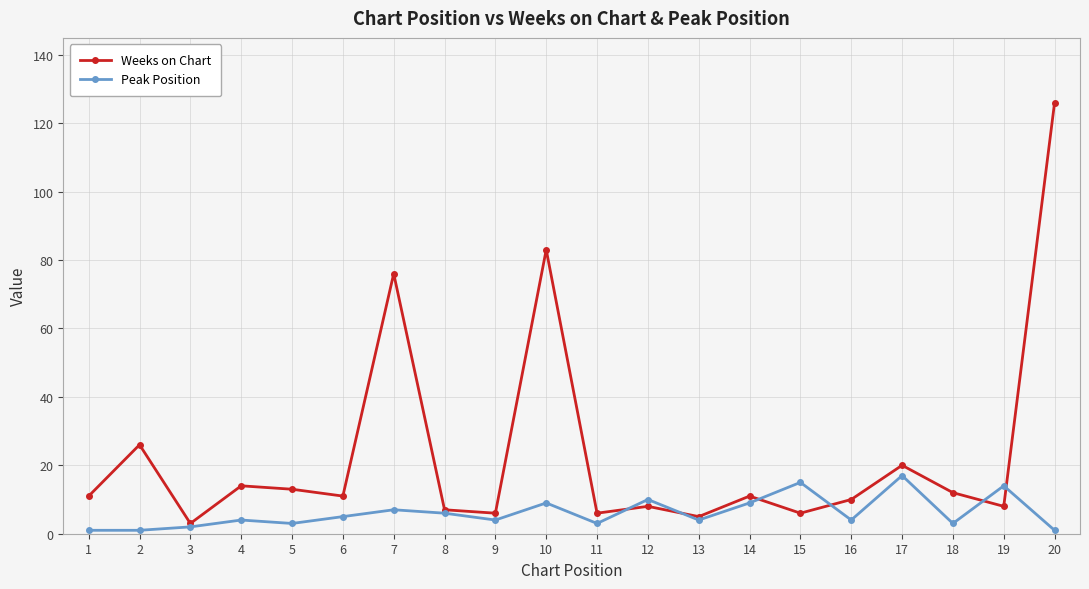

What is the total value across all series at 17?

37